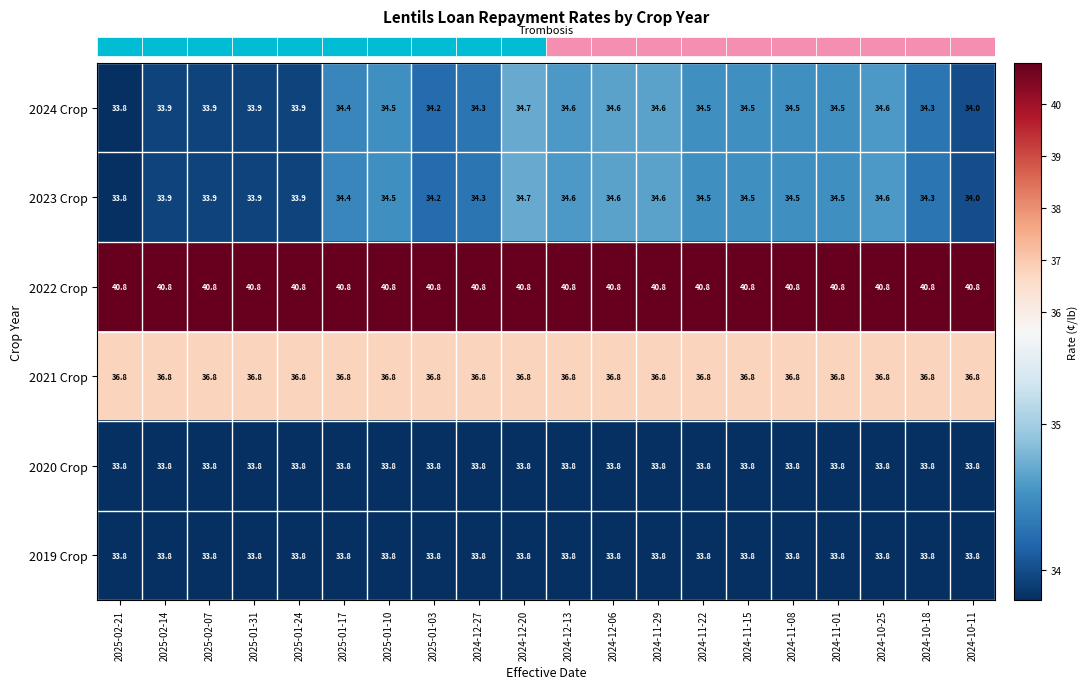

What is the spread (max minus min) of values at 2024-12-20?

7.0